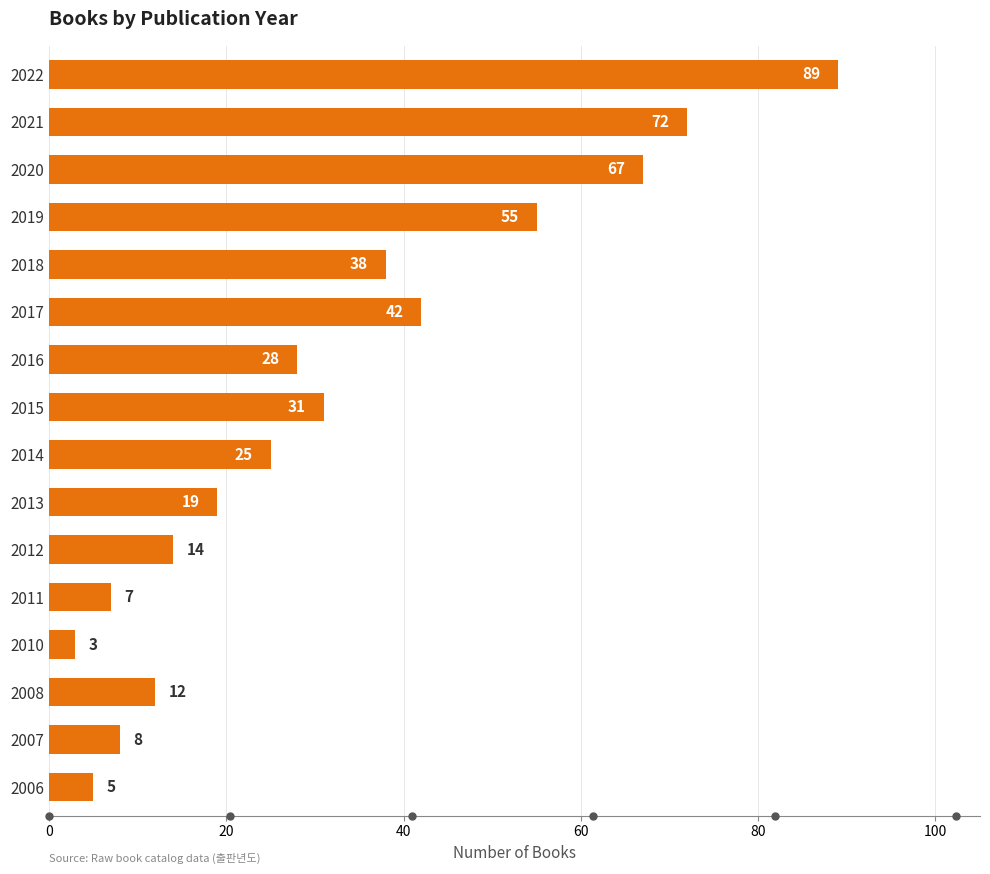

True or false: the data shows 19 at 2013.

True